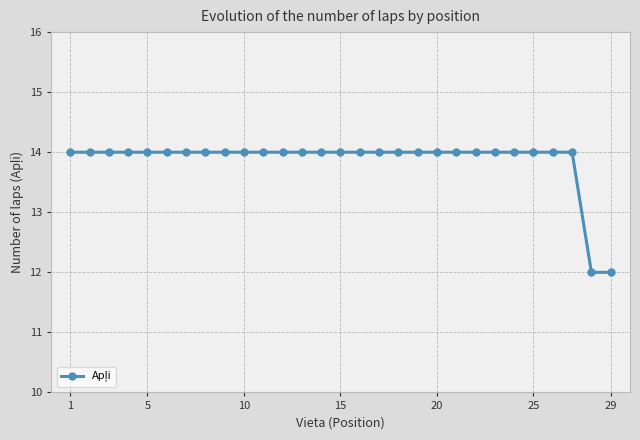

How many lines are shown in the chart?

1